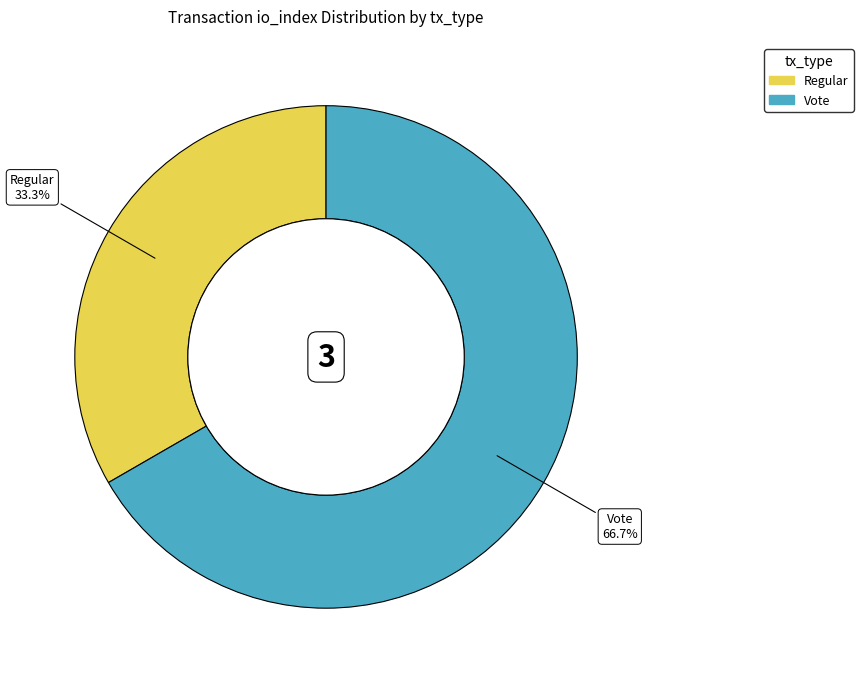

How many slices are in this pie chart?

2